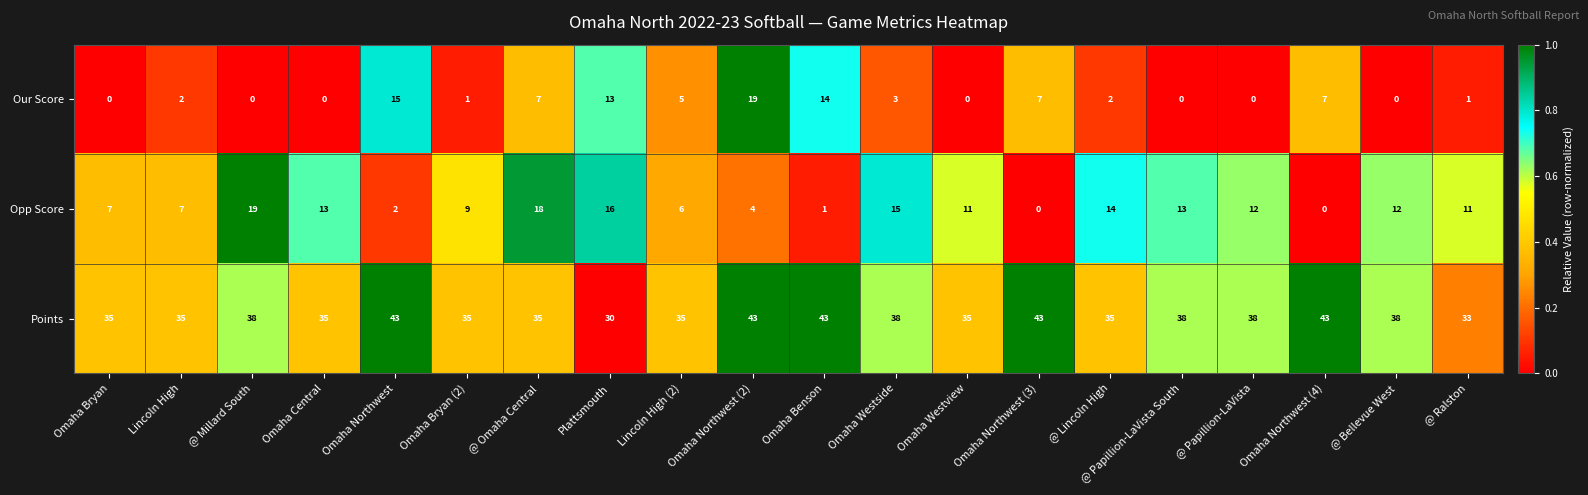

How many distinct data groups are displayed?

3